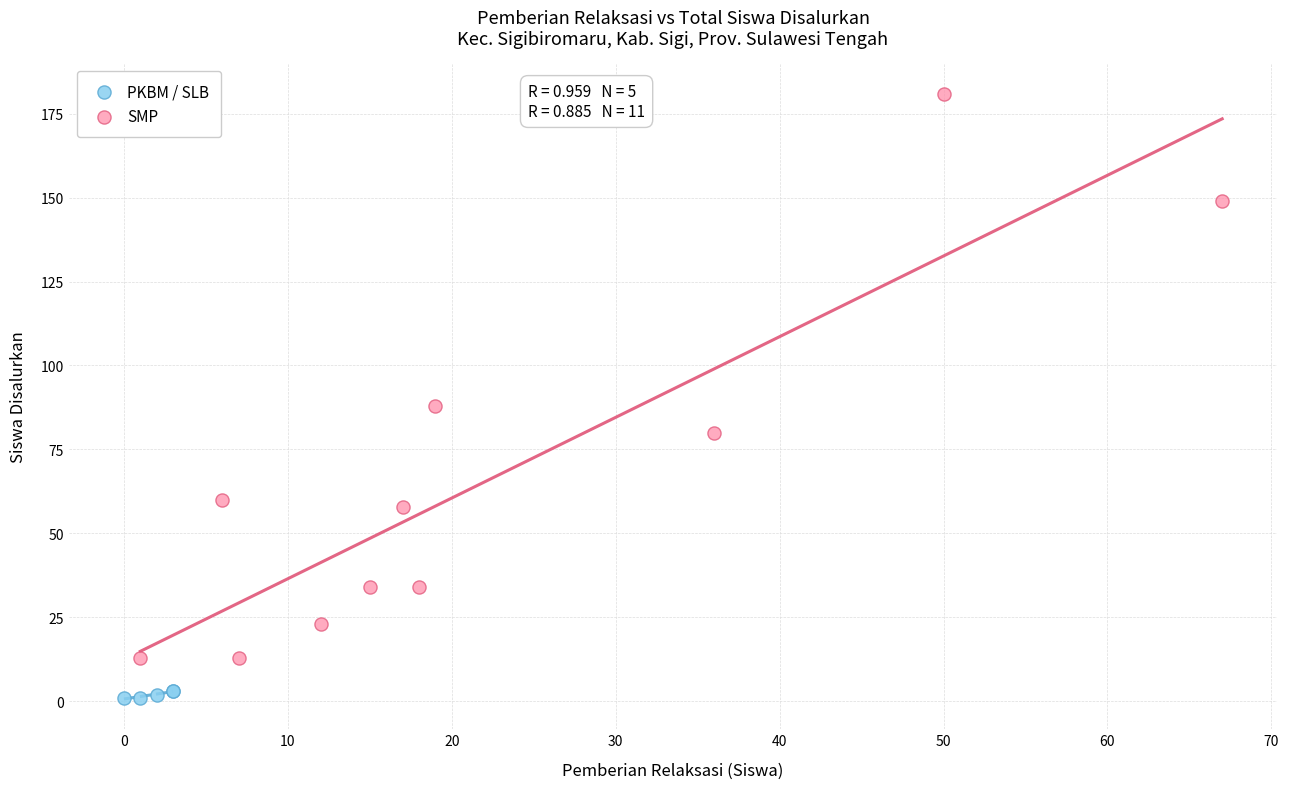

Which series contains the lowest Y value?

PKBM / SLB